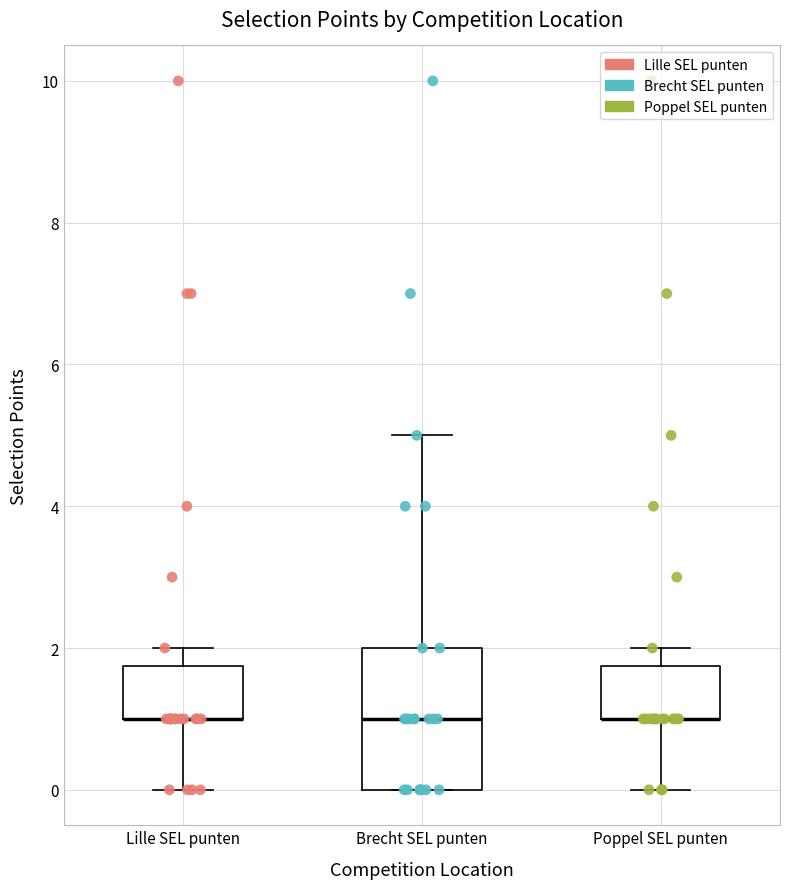

Where is the upper edge of the box for Lille SEL punten on the y-axis? The values are not printed on the chart, so give them approximately, as read against the axis.

1.8